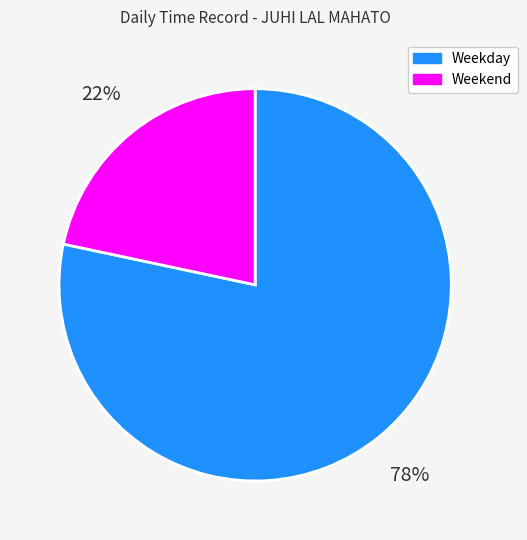

To the nearest percent, what portion does Weekday represent?

78%